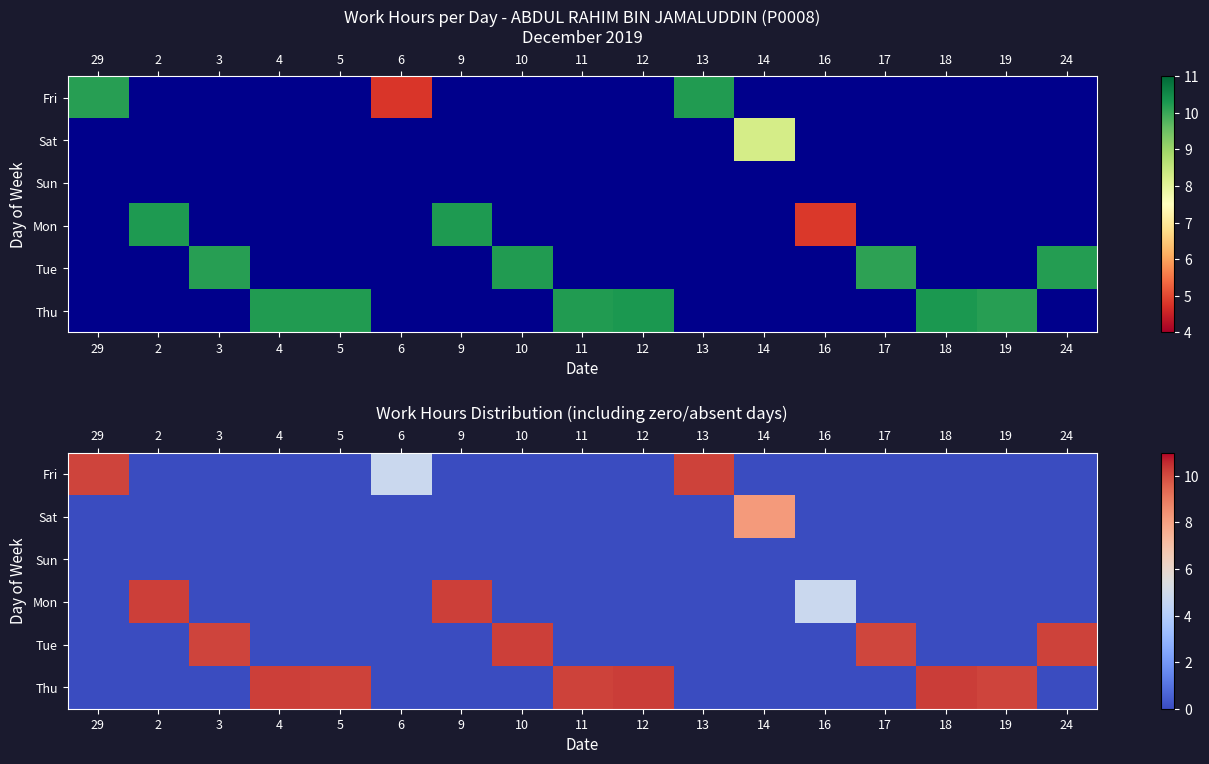

Is it true that Thu equals 5.9 at 16?

False